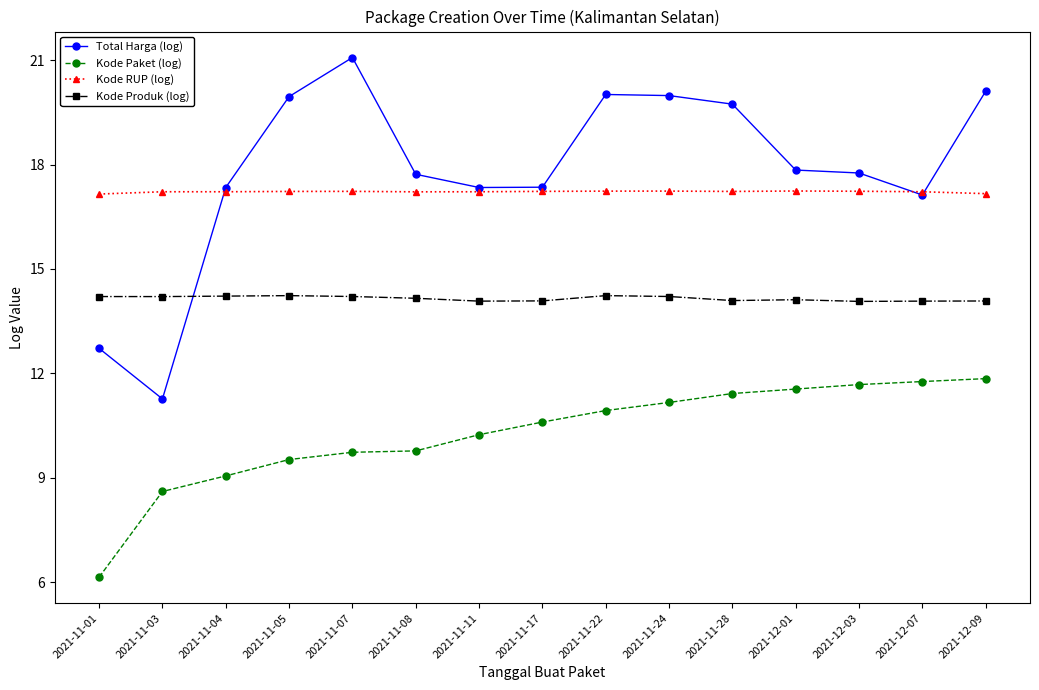

What is the sum of all Kode Produk (log) values?

212.3